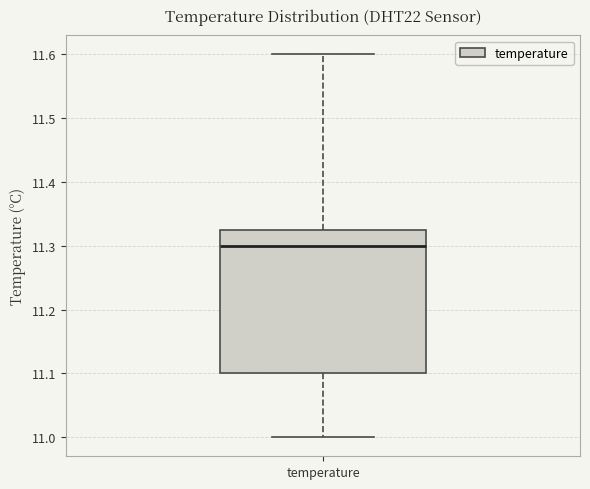

Transcribe this box plot: give where the median line is, the range the box spans, and where the two whiskers end, as read against the y-axis. The values are not printed on the chart, so give them approximately, as read against the axis.

median 11.30, box 11.10 to 11.33, whiskers 11.00 to 11.60